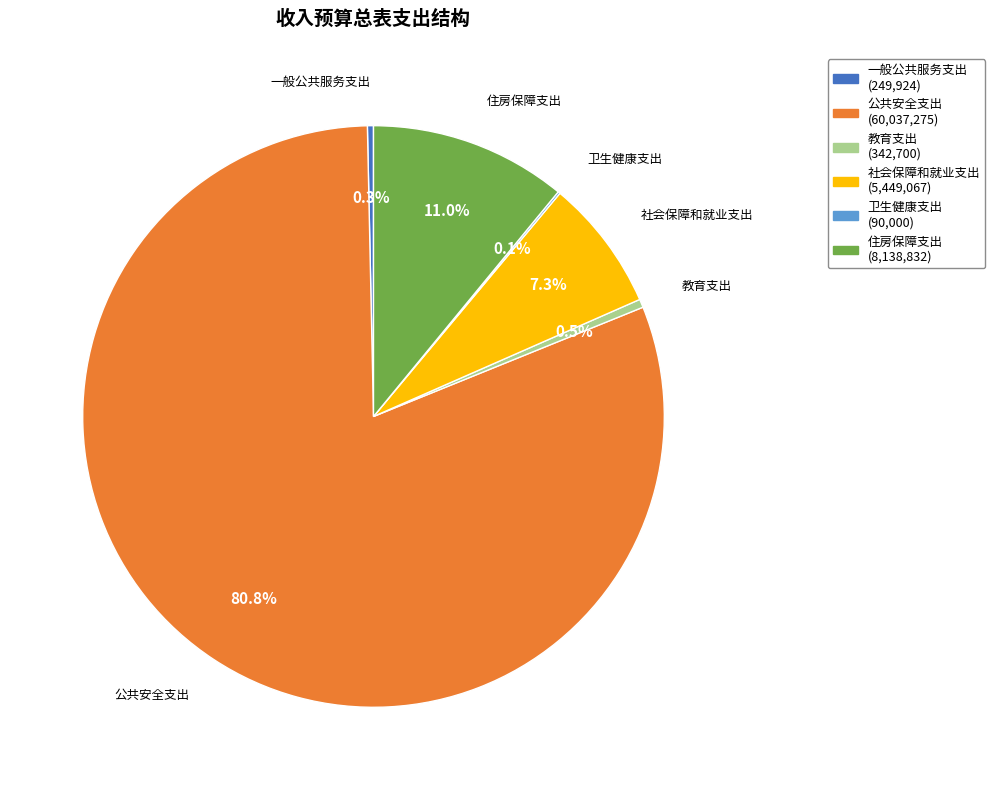

Which has a higher value, 教育支出 or 社会保障和就业支出?

社会保障和就业支出